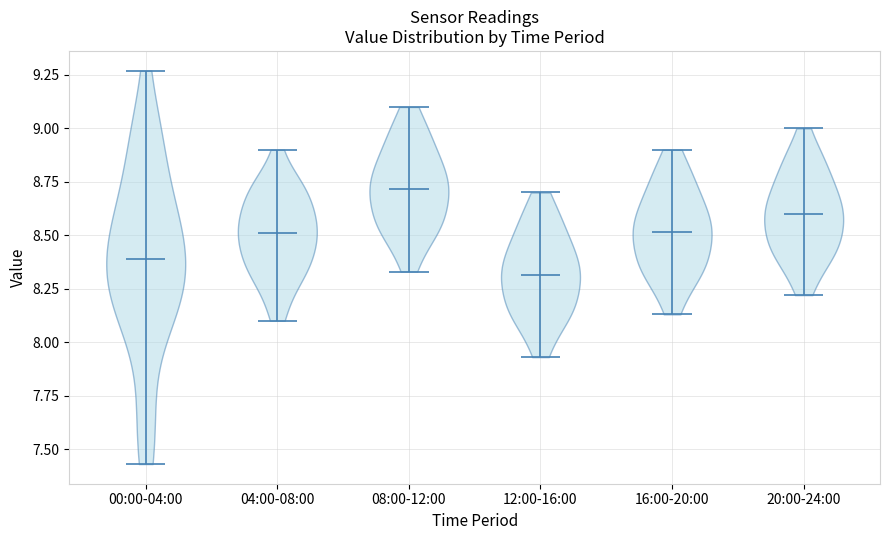

Reading left to right, read every violin against the y-axis: where its median line is, and the lowest and highest points it reaches. The values are not printed on the chart, so give them approximately, as read against the axis.

00:00-04:00: median line 8.40, lowest point 7.45, highest point 9.25
04:00-08:00: median line 8.50, lowest point 8.10, highest point 8.90
08:00-12:00: median line 8.70, lowest point 8.35, highest point 9.10
12:00-16:00: median line 8.30, lowest point 7.95, highest point 8.70
16:00-20:00: median line 8.50, lowest point 8.15, highest point 8.90
20:00-24:00: median line 8.60, lowest point 8.20, highest point 9.00